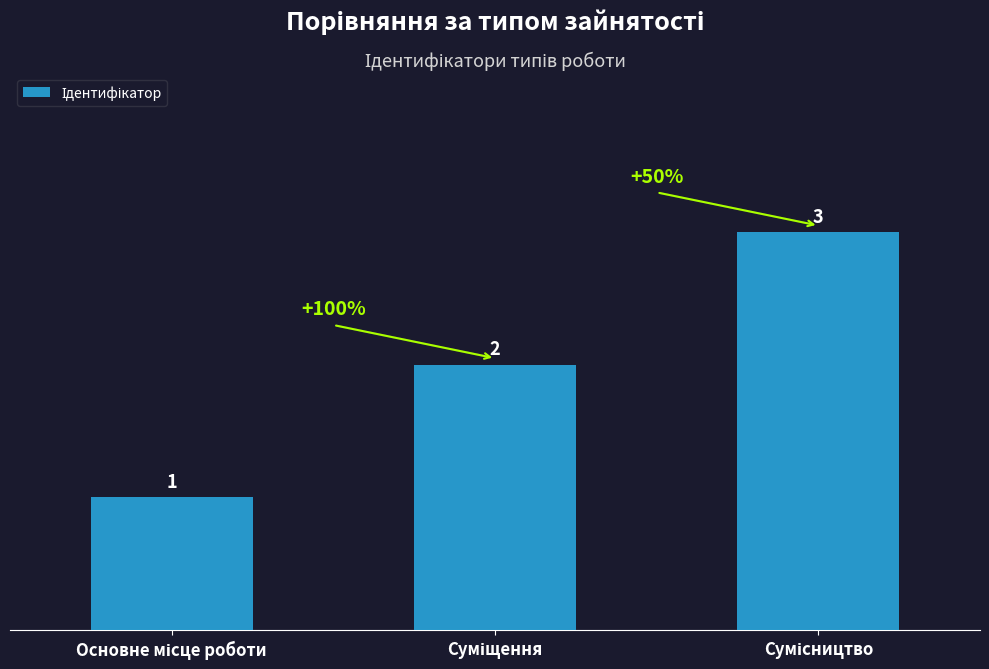

Count the number of categories in the chart.

3